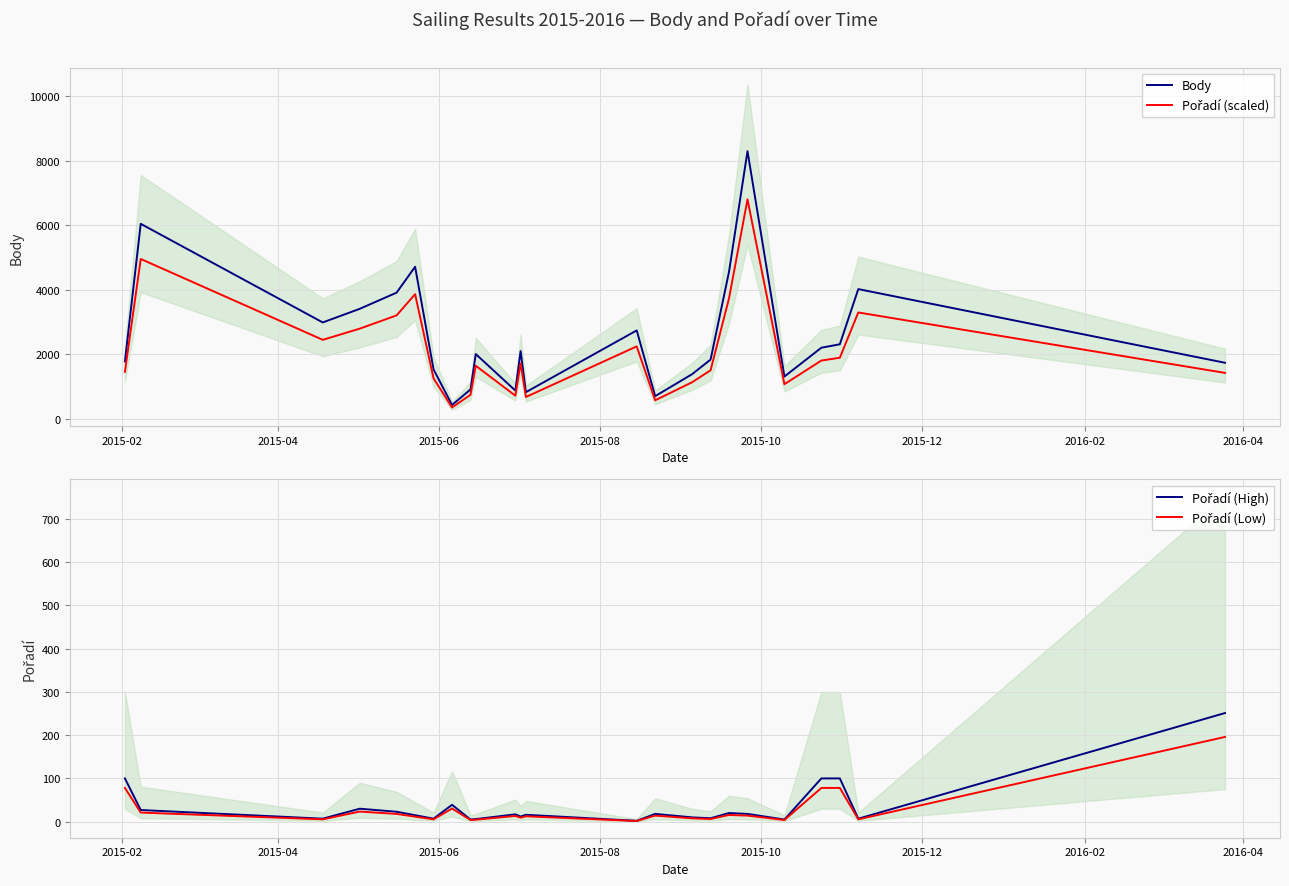

Which series has the largest range (max minus min)?

Body